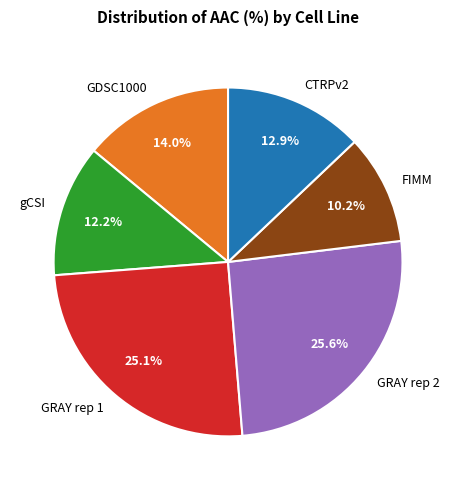

Which category has the smallest portion of the pie?

FIMM